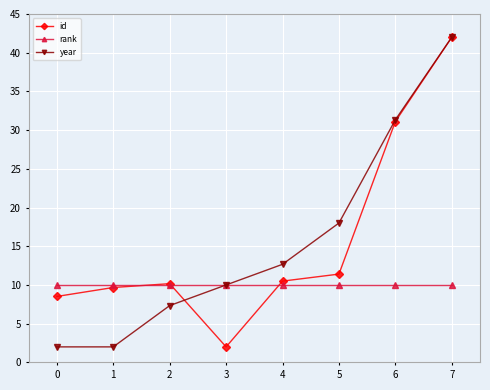

Which label corresponds to the largest value in the chart?

7